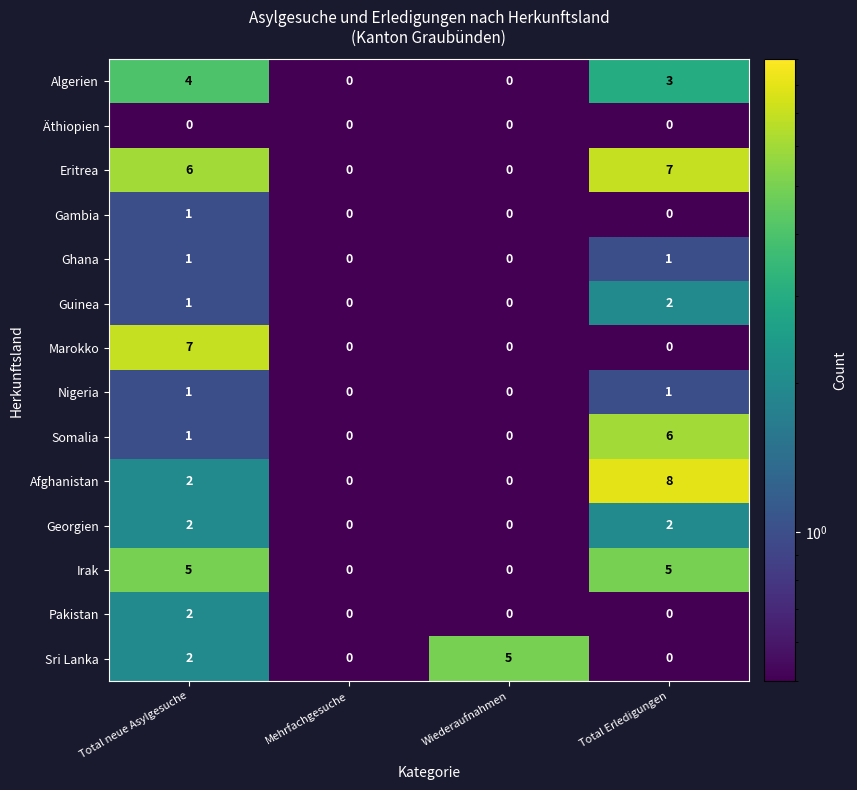

What is the total value across all series at Wiederaufnahmen?

5